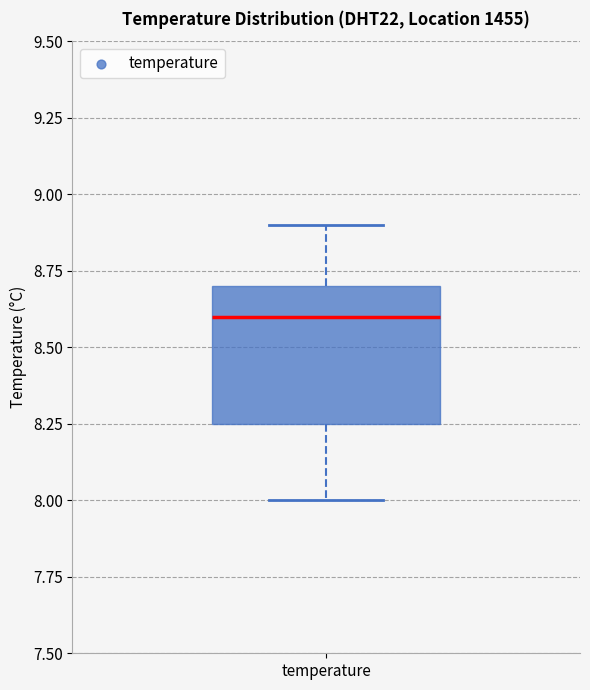

Transcribe this box plot: give where the median line is, the range the box spans, and where the two whiskers end, as read against the y-axis. The values are not printed on the chart, so give them approximately, as read against the axis.

median 8.60, box 8.25 to 8.70, whiskers 8.00 to 8.90